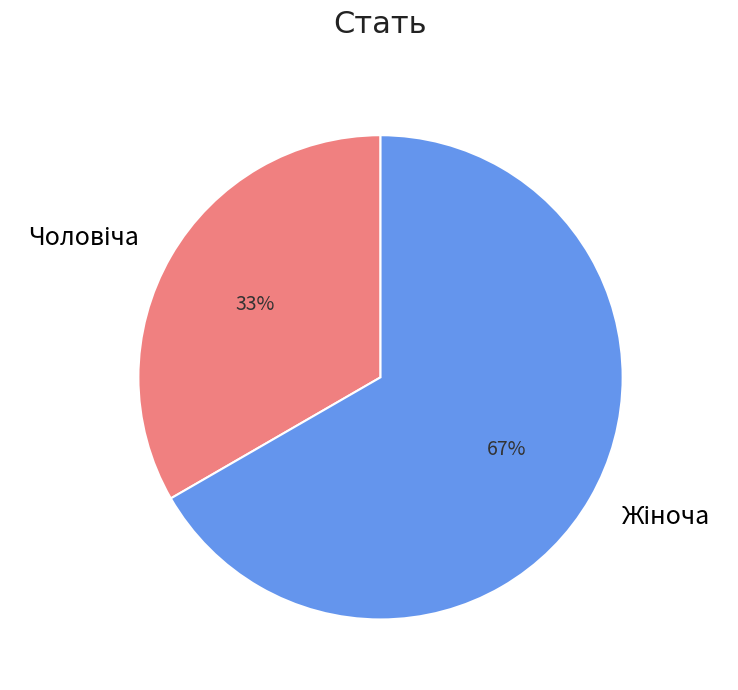

Does any single category account for the majority?

Yes